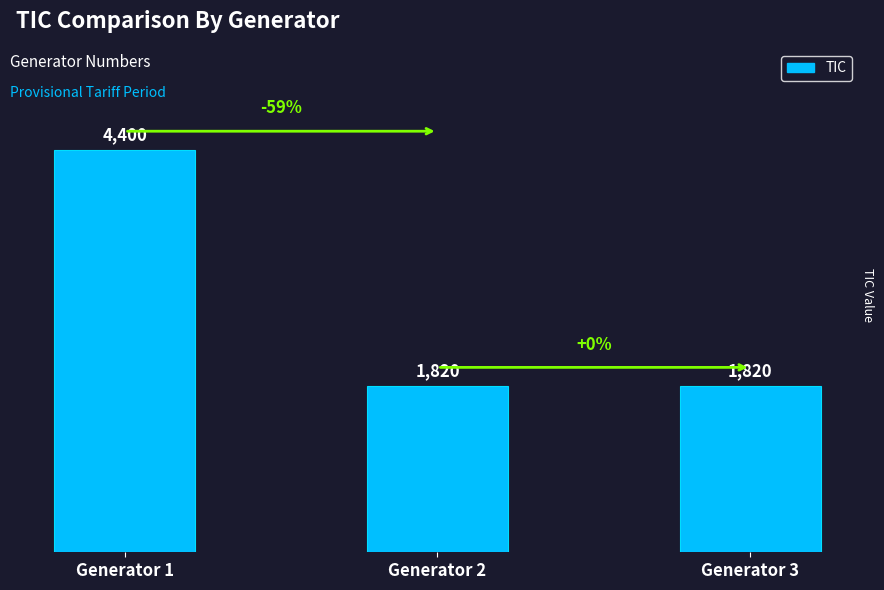

Read the value at Generator 3, to the nearest 100.

1800